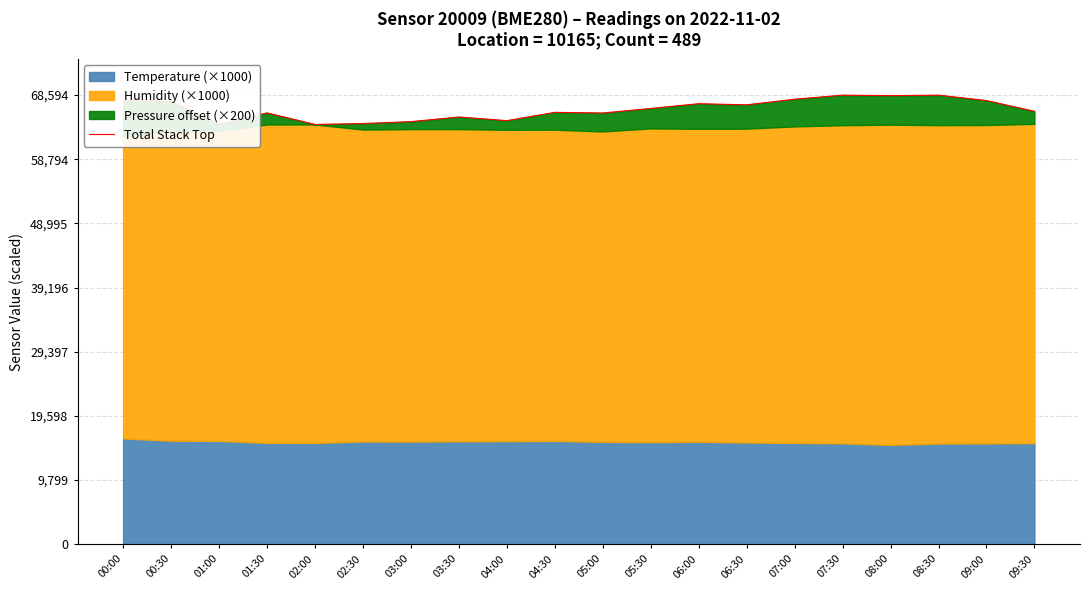

List the labels in order of value, largest first.

07:30, 08:30, 08:00, 07:00, 00:00, 09:00, 00:30, 06:00, 06:30, 05:30, 09:30, 04:30, 01:30, 05:00, 03:30, 04:00, 03:00, 02:30, 01:00, 02:00